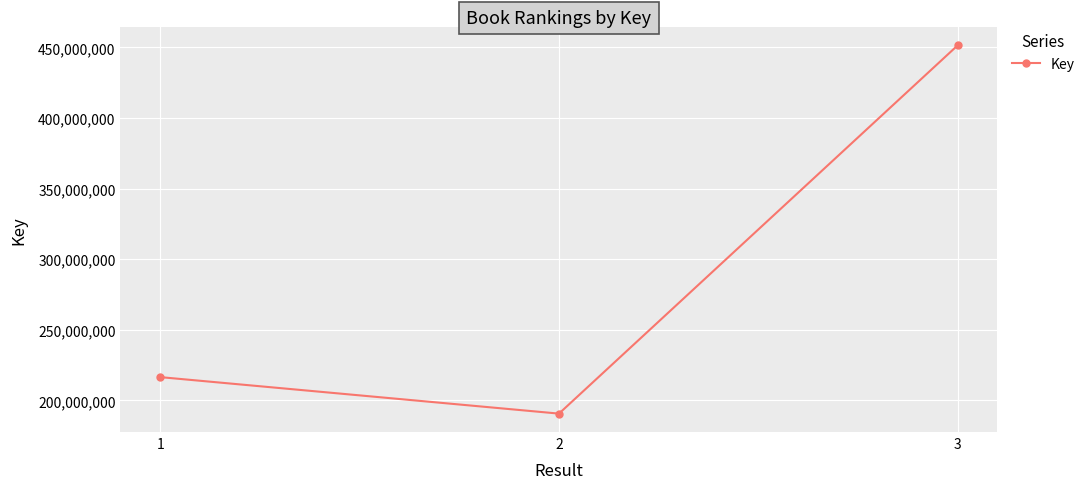

What is the difference between the values at 1 and 2?

25839896